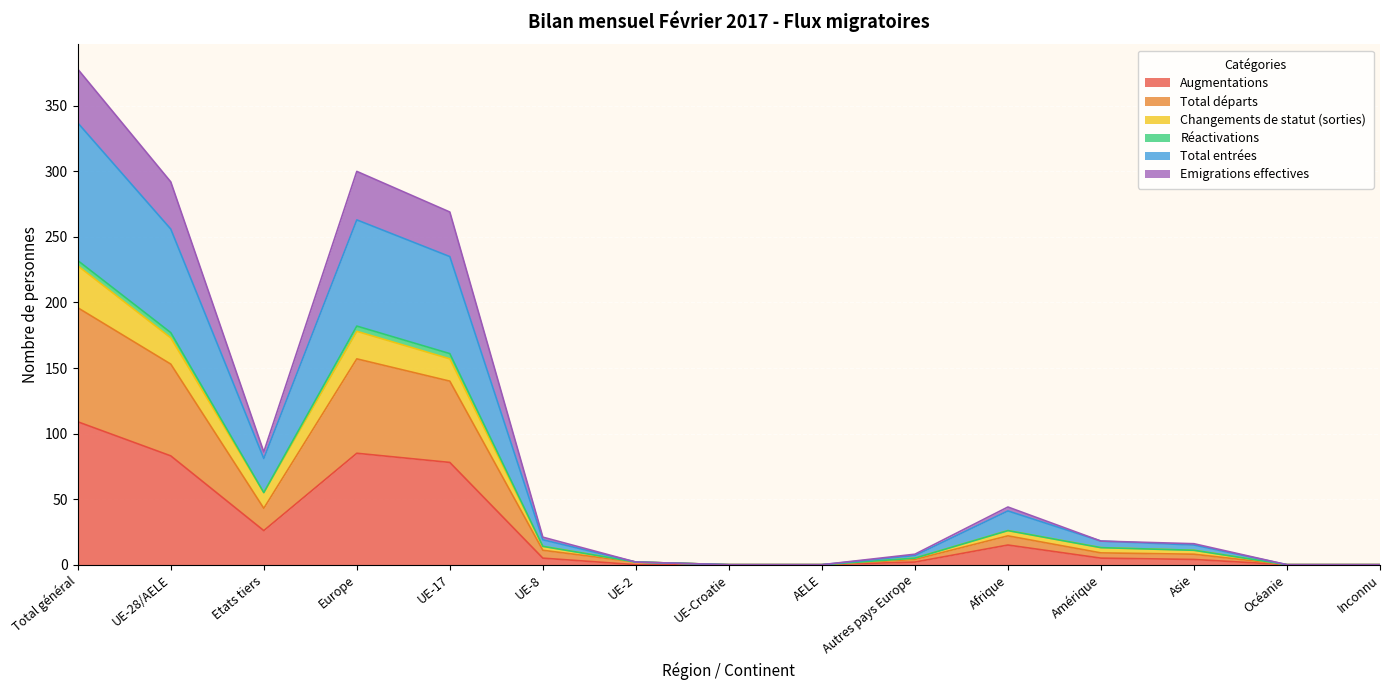

At how many categories does at least one series exceed 206?

4